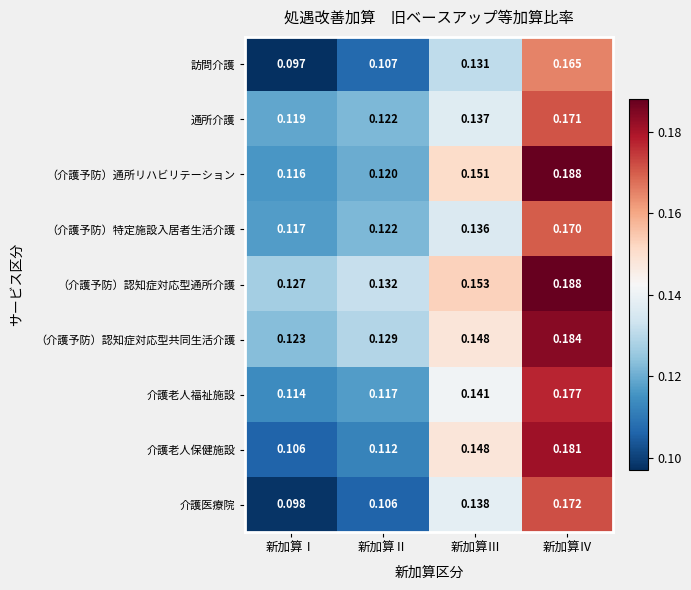

Where is （介護予防）認知症対応型共同生活介護 nearest to the value 0?

新加算Ⅰ